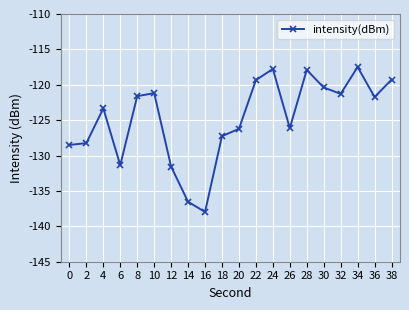

Which label corresponds to the smallest value in the chart?

16